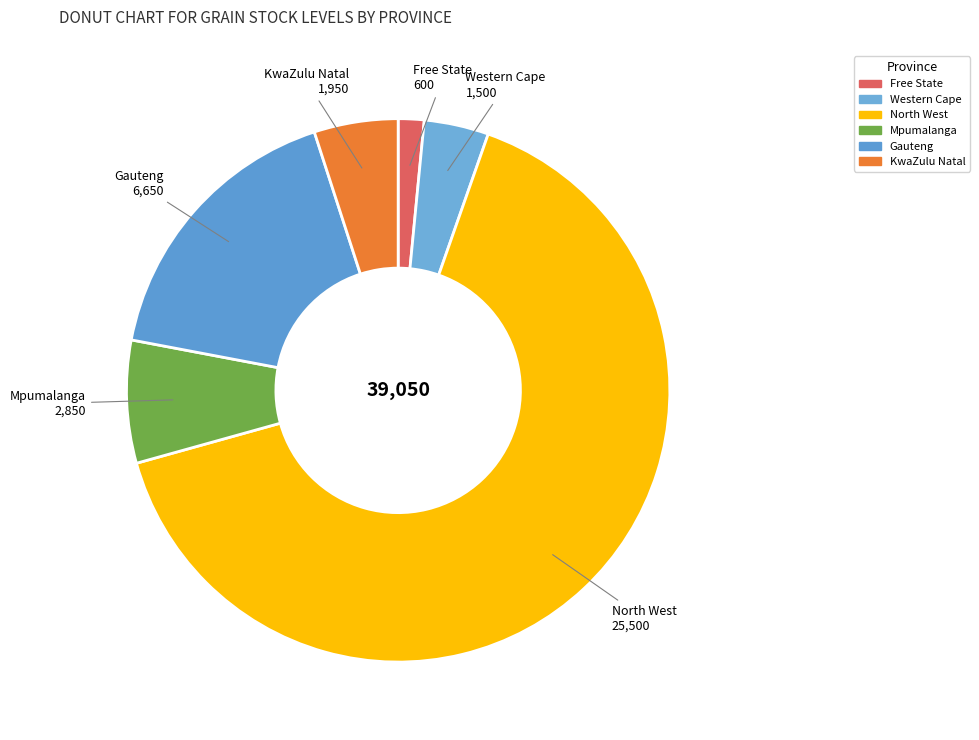

Which category accounts for the majority?

North West